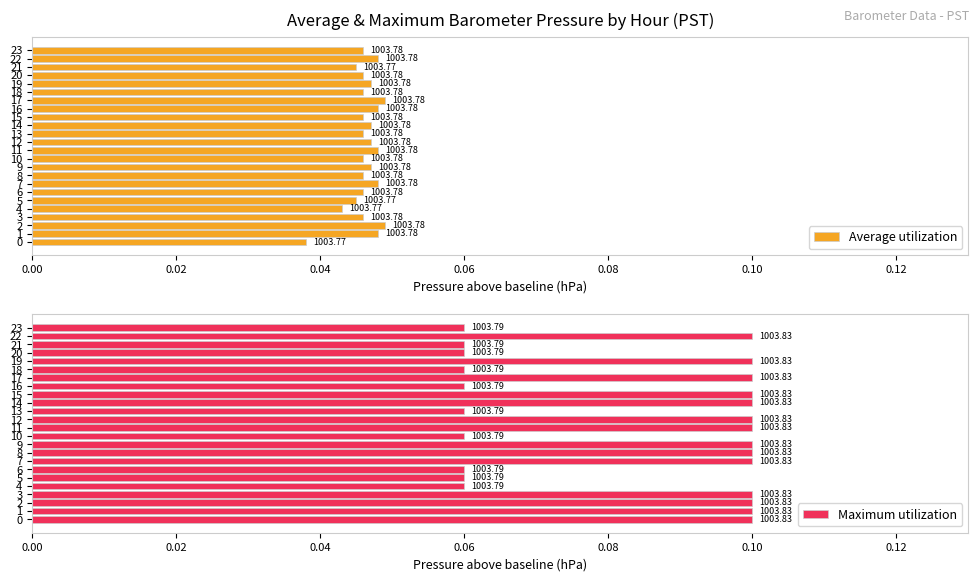

Which series has the largest range (max minus min)?

Maximum utilization